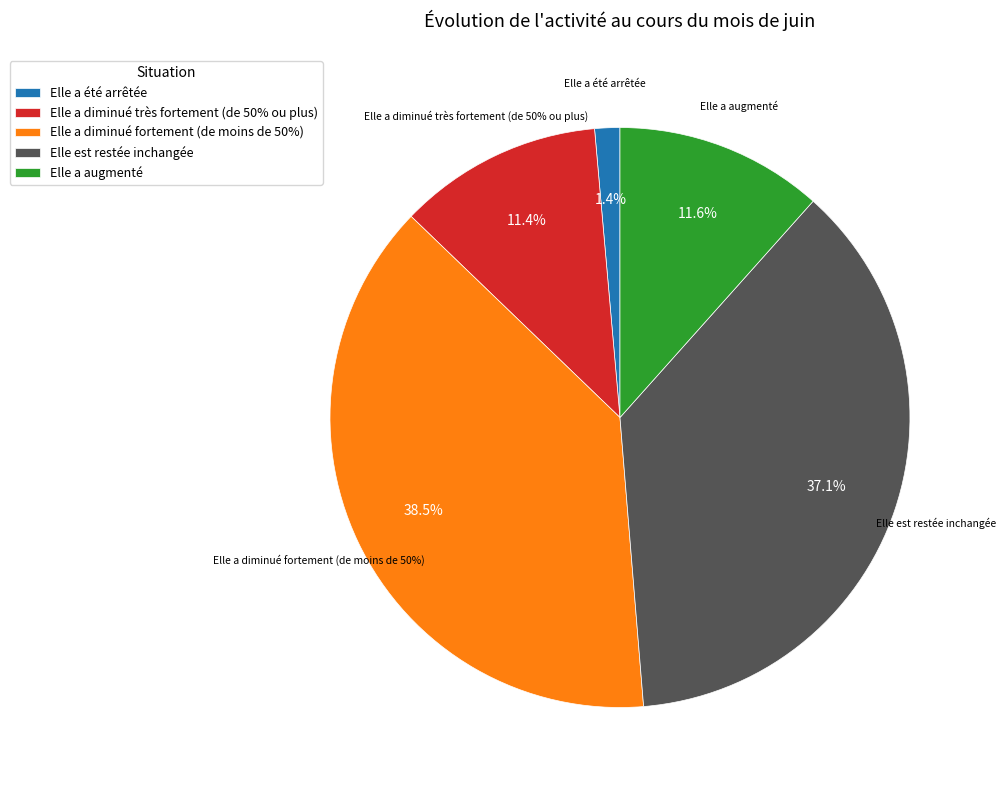

Between Elle a été arrêtée and Elle a diminué fortement (de moins de 50%), which is larger?

Elle a diminué fortement (de moins de 50%)